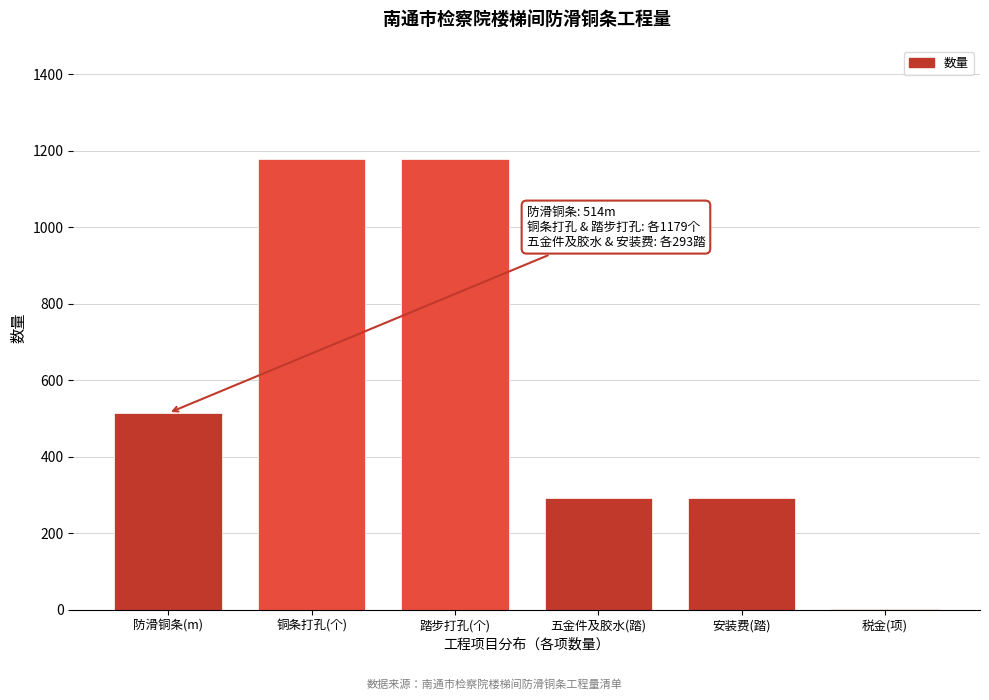

Reading right to left, extract all data points from this chart.

税金(项)=1	安装费(踏)=293	五金件及胶水(踏)=293	踏步打孔(个)=1179	铜条打孔(个)=1179	防滑铜条(m)=514